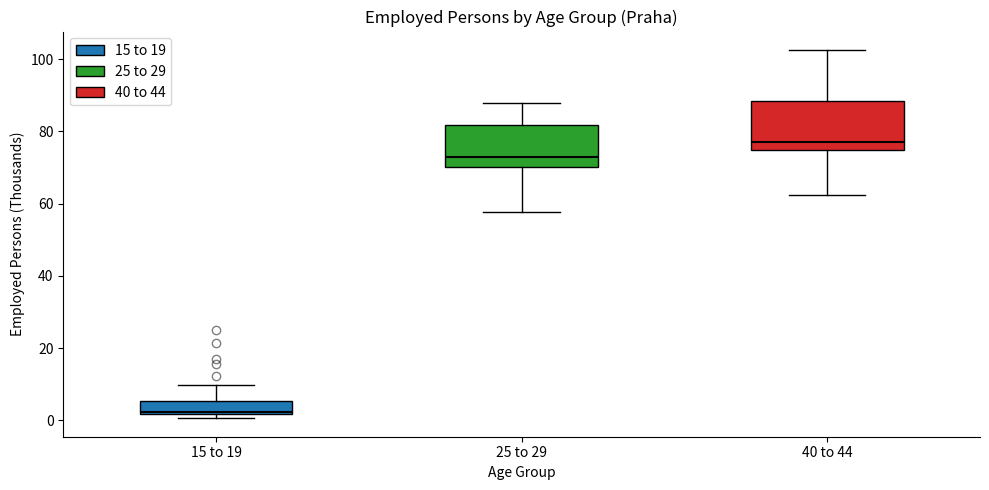

Where does the upper whisker of the box for 25 to 29 end on the y-axis? The values are not printed on the chart, so give them approximately, as read against the axis.

88